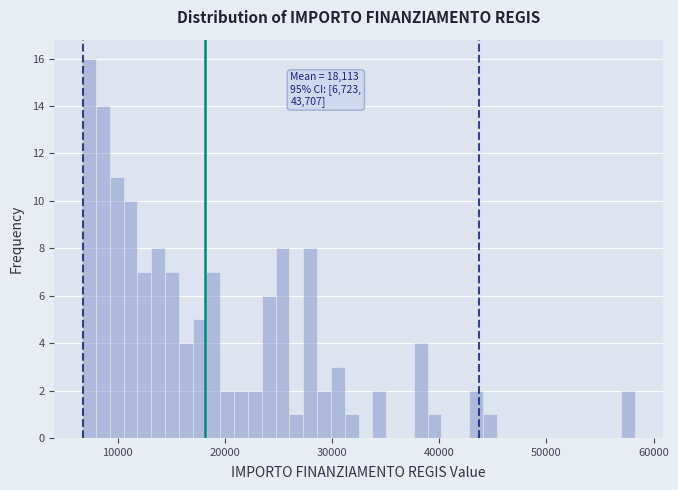

Around what value on the x-axis is the tallest bar? Give the approximate position of its centre, as read against the axis.

7000